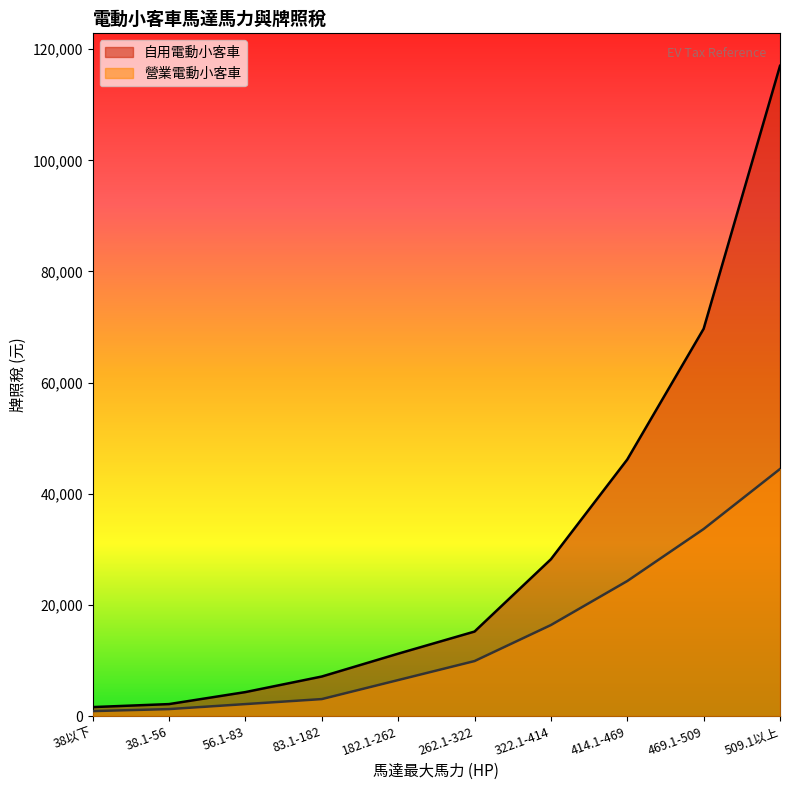

True or false: 營業電動小客車 and 自用電動小客車 cross at least once.

False